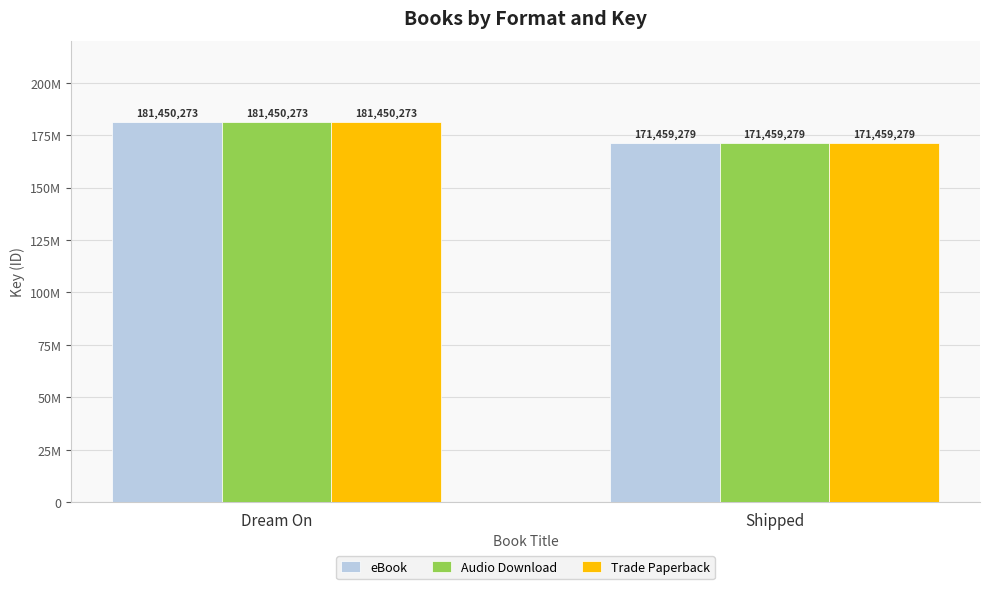

What are all the series names shown in the legend?

eBook, Audio Download, Trade Paperback